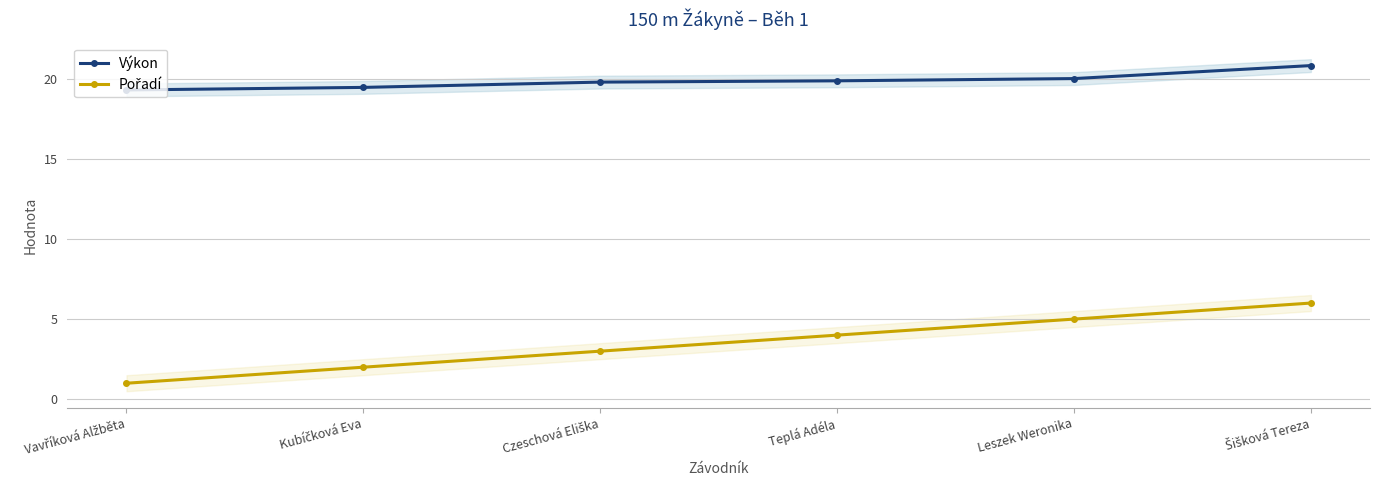

What is the minimum value for Pořadí?

1.0